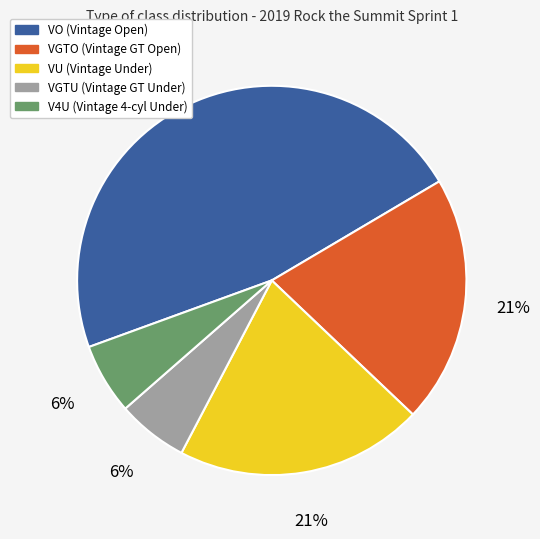

What is the largest slice in the pie chart?

VO